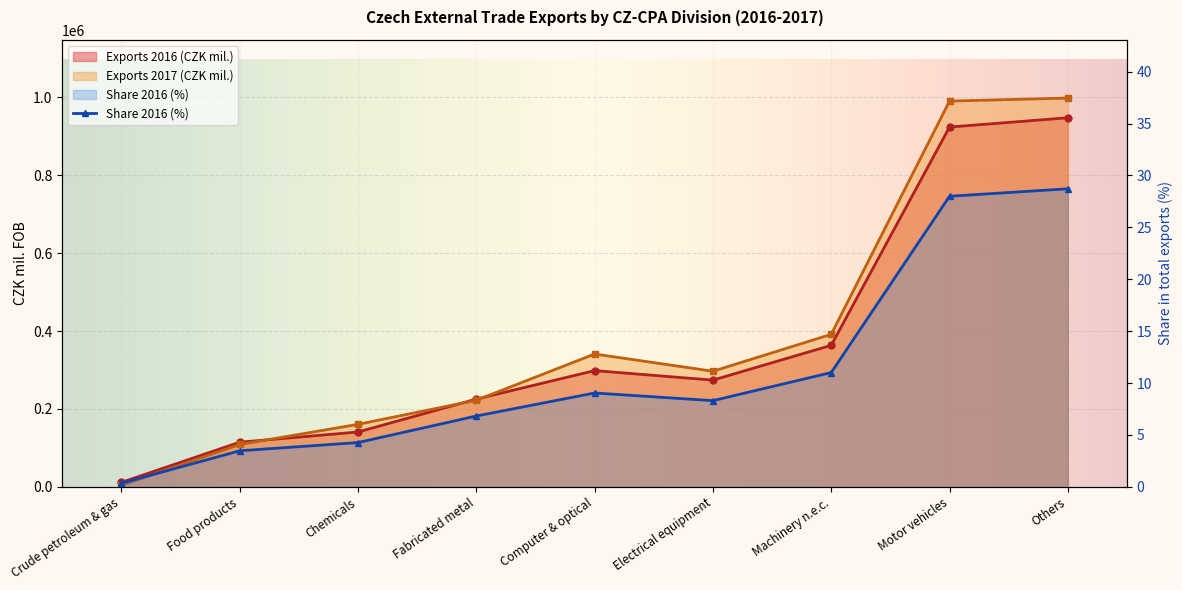

What are all the series names shown in the legend?

Exports 2016 (CZK mil.), Exports 2017 (CZK mil.), Share 2016 (%)